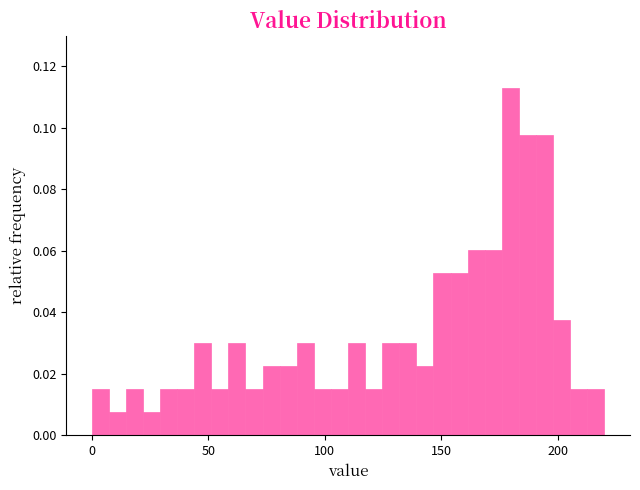

Around what value on the x-axis is the tallest bar? Give the approximate position of its centre, as read against the axis.

180